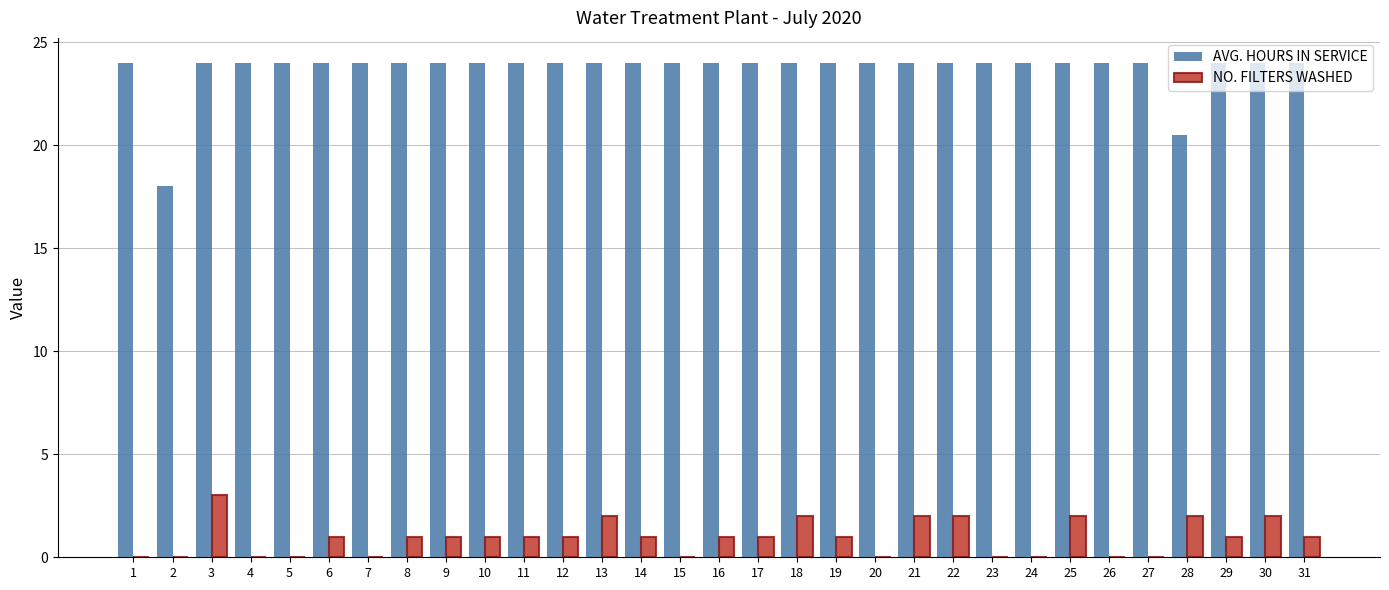

Where is AVG. HOURS IN SERVICE nearest to the value 21?

28